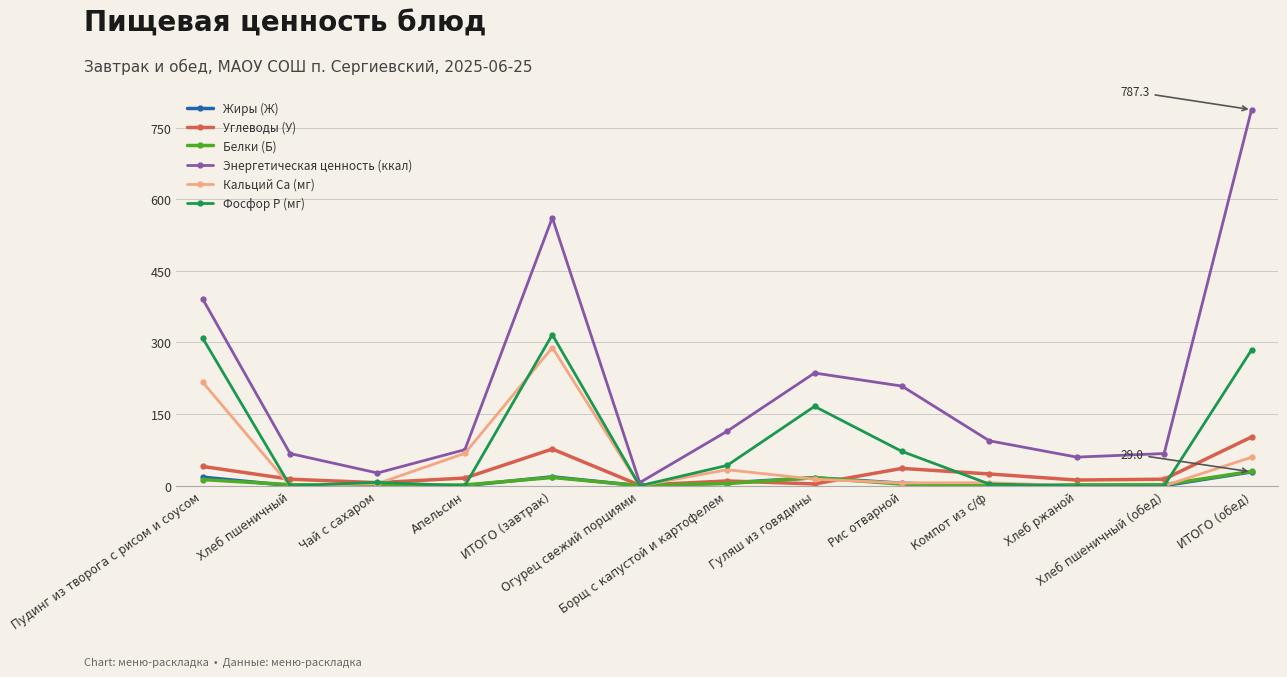

What is the value of the Кальций Ca (мг) point at the 3rd from the left?

4.5